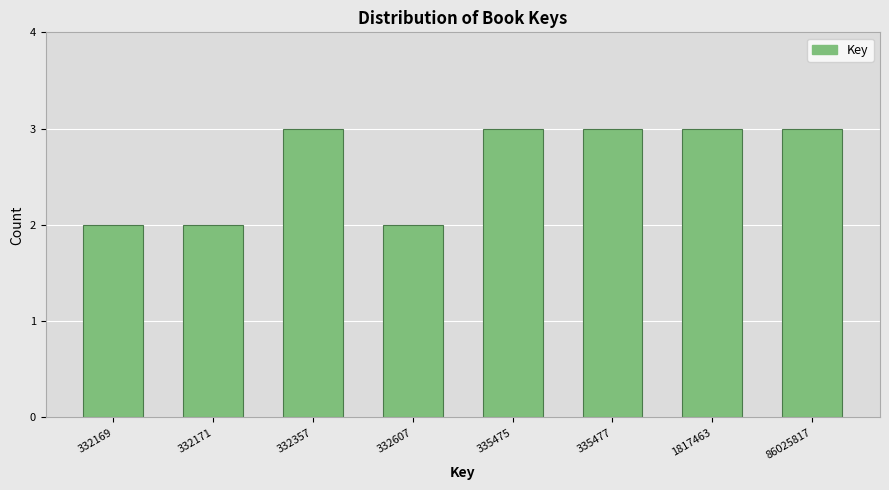

Reading left to right, list all the values displayed in this chart.

332169=2	332171=2	332357=3	332607=2	335475=3	335477=3	1817463=3	86025817=3